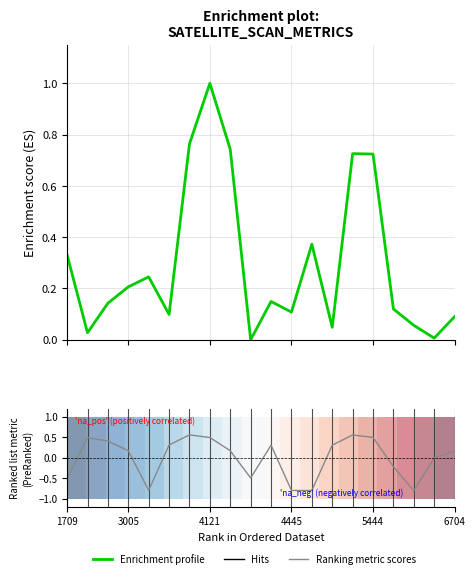

What is the maximum value for dnbrad?

1.0